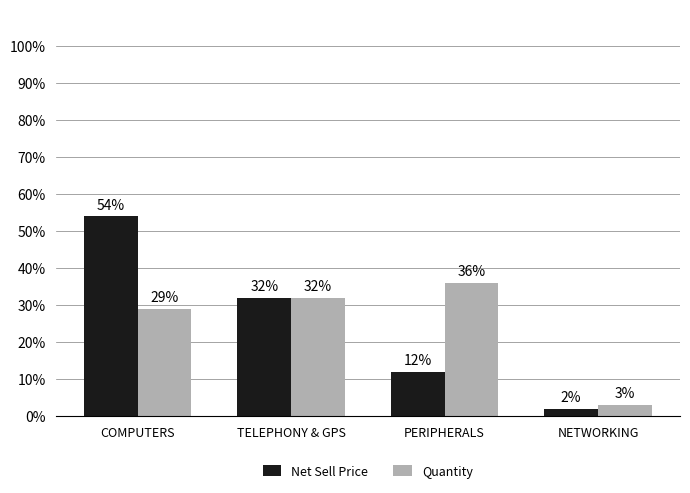

At how many categories does at least one series exceed 40?

1